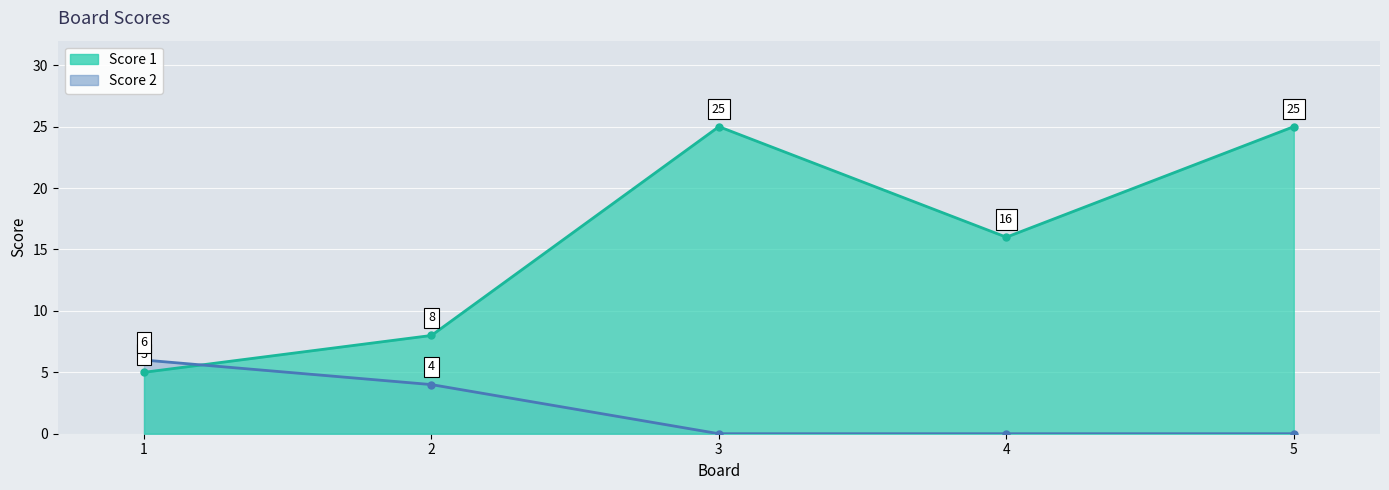

What are all the series names shown in the legend?

Score 1, Score 2